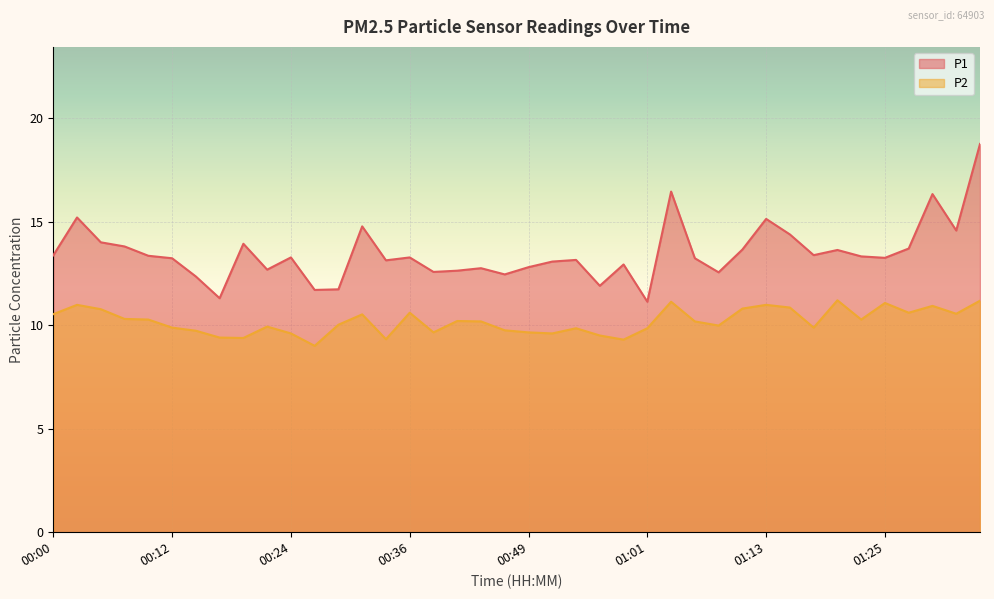

List the series in order of their peak value, highest first.

P1, P2